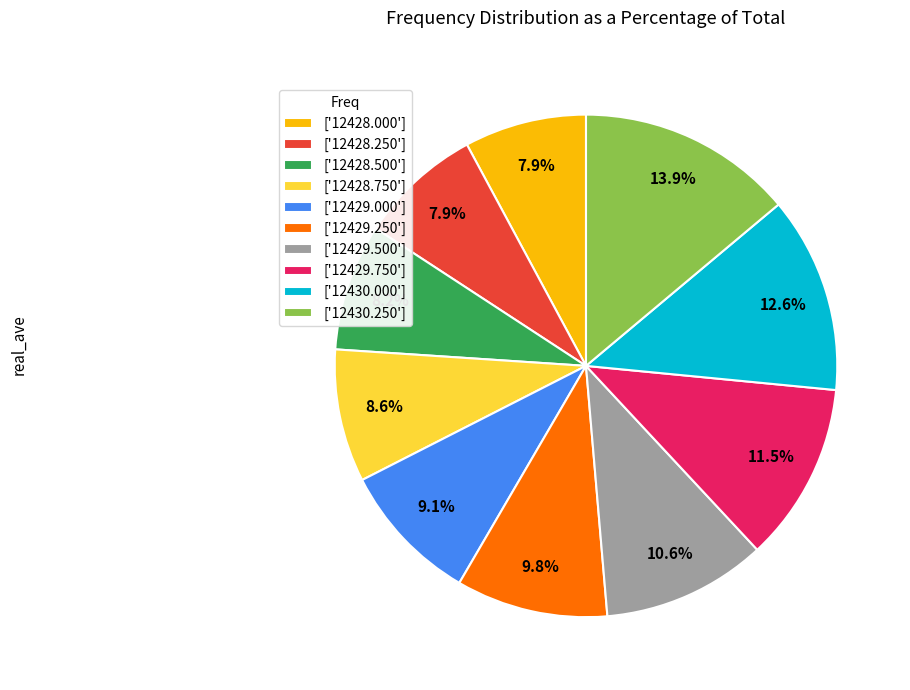

Does ['12429.500'] account for over 50% of the chart?

No